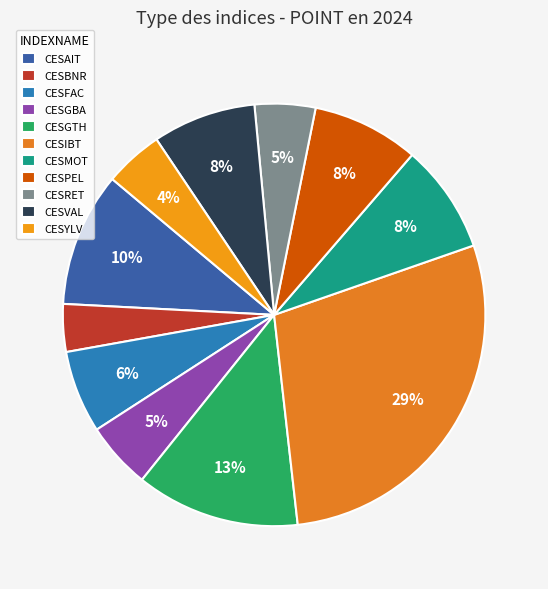

To the nearest percent, what is the average slice percentage?

9%